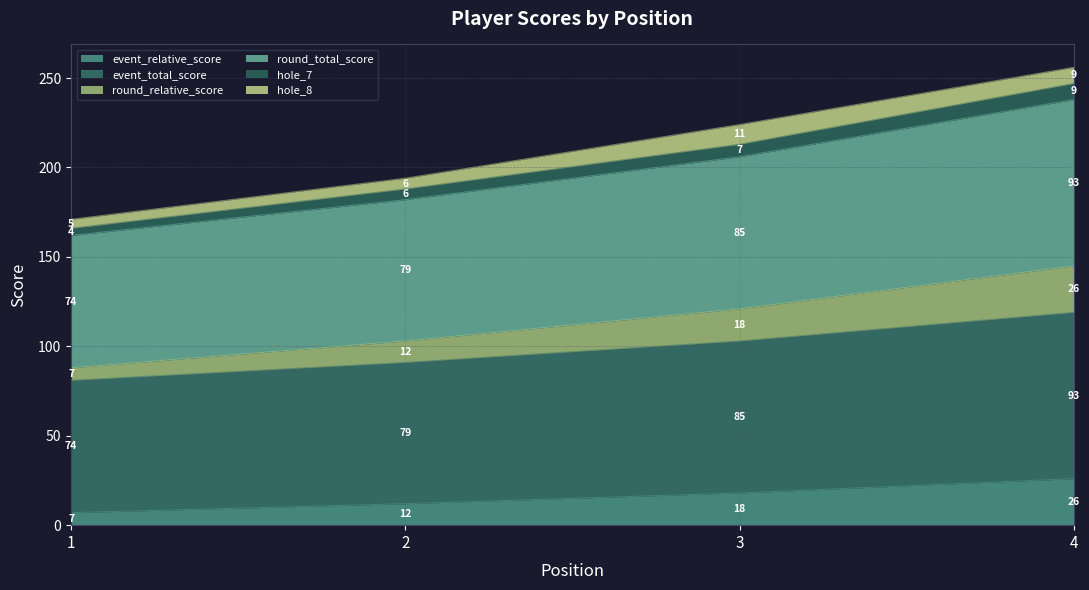

At which label is event_relative_score closest to 16?

3